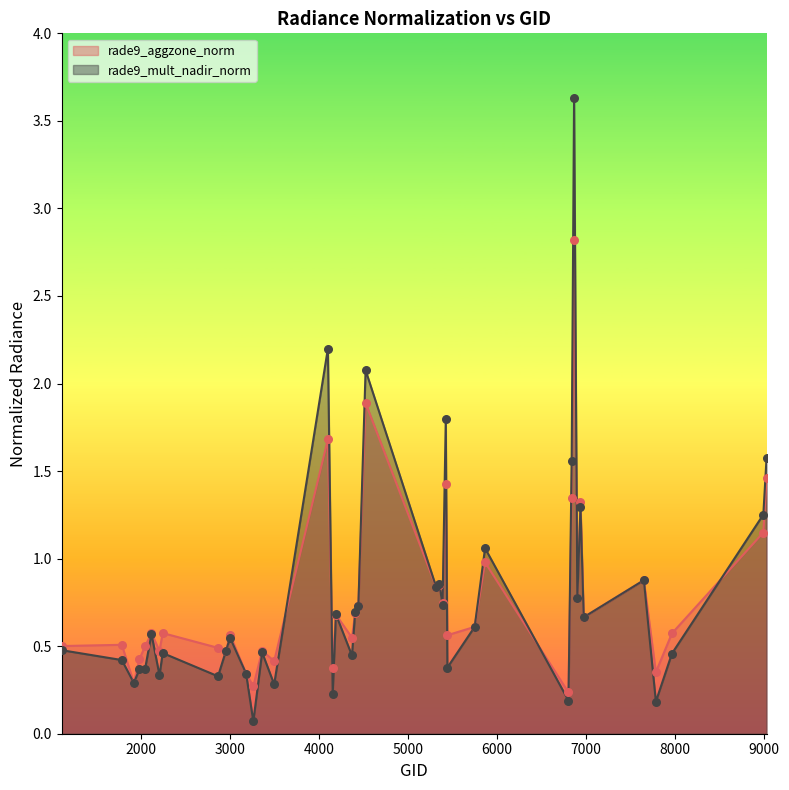

Which series has the largest Y range (max minus min)?

rade9_mult_nadir_norm